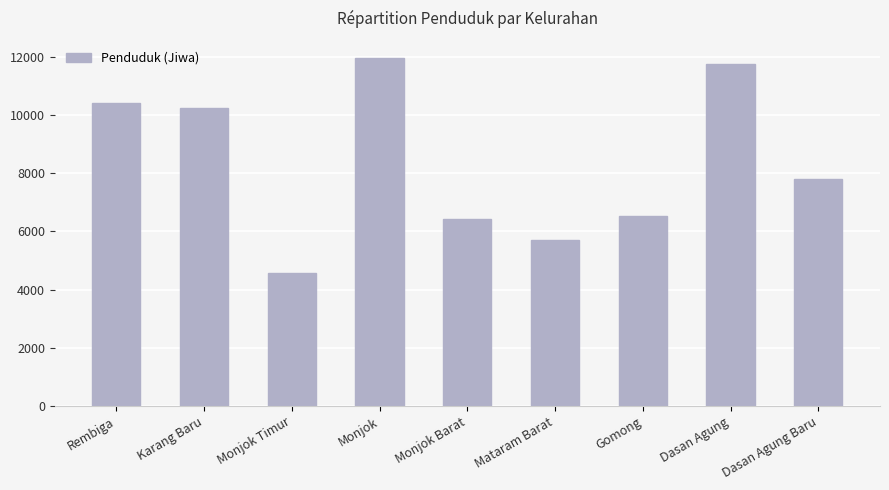

What is the label of the 1st bar from the right?

Dasan Agung Baru